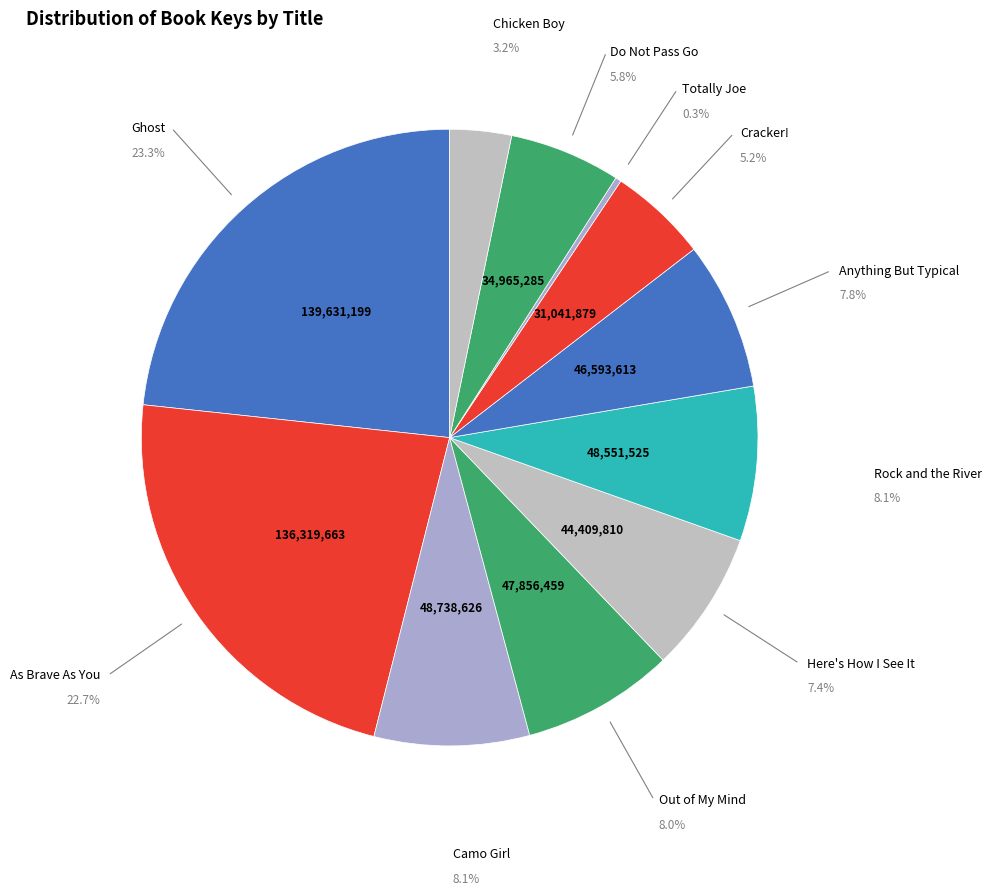

How many slices are in this pie chart?

11